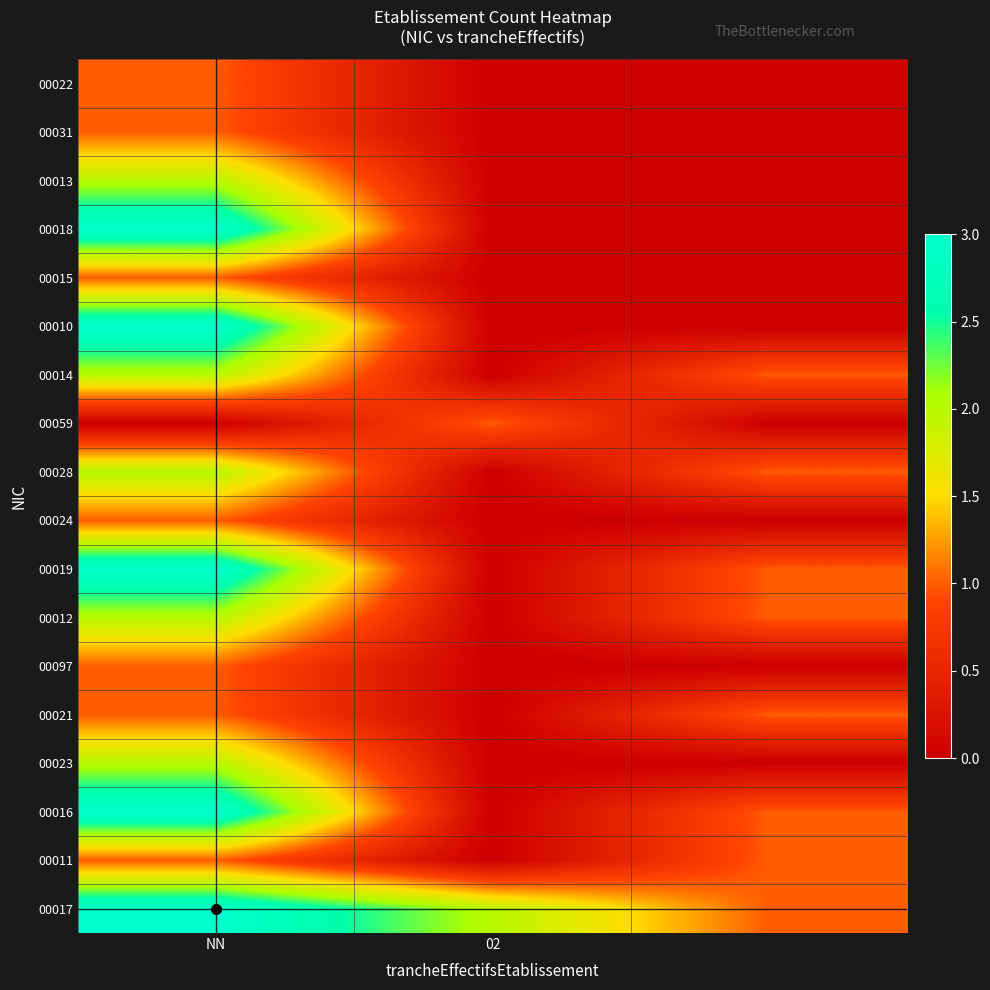

Which category has the highest value across all series?

NN